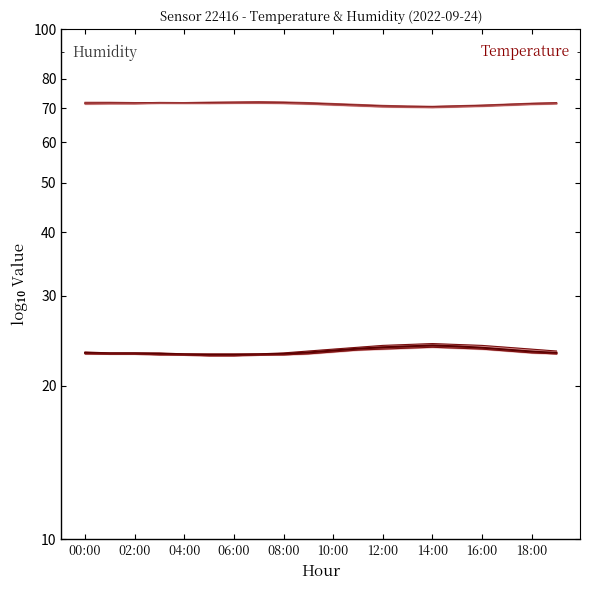

What is the average value of the humidity_upper series?

71.5